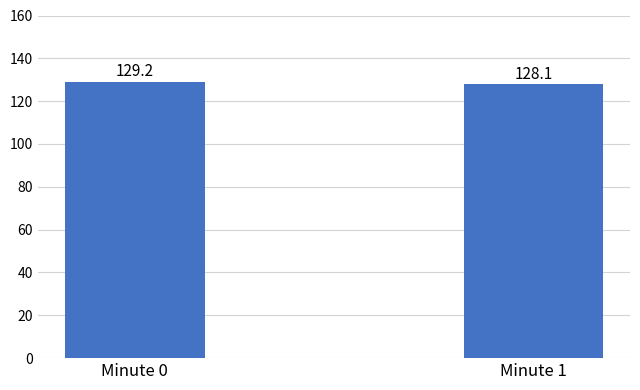

True or false: the data shows 129.2 at Minute 0.

True